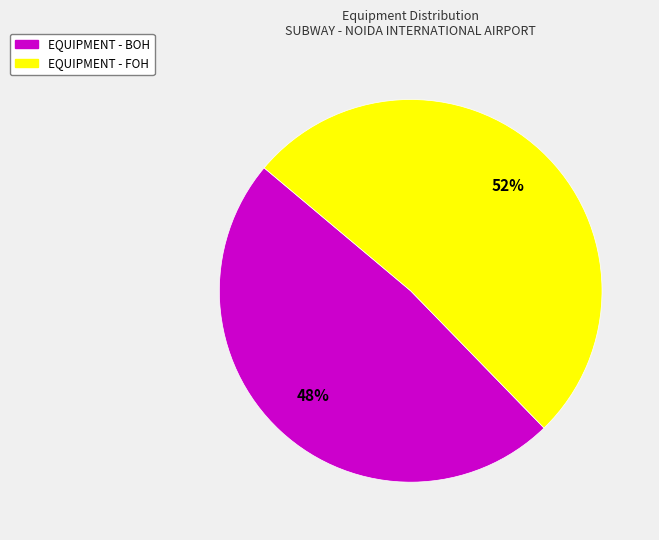

To the nearest percent, what is the combined percentage of EQUIPMENT - FOH and EQUIPMENT - BOH?

100%